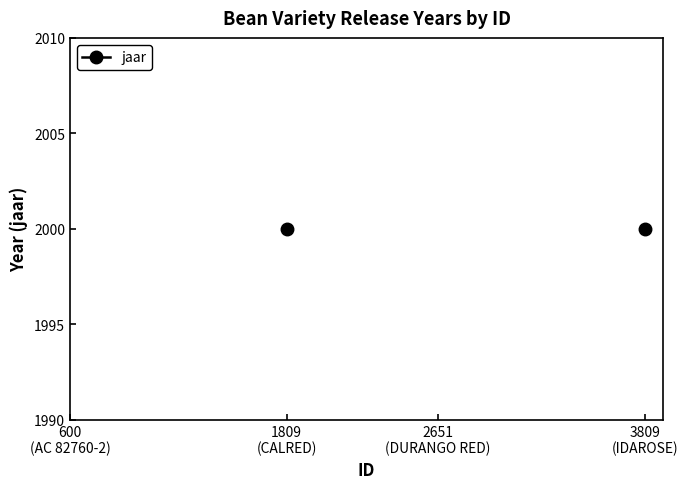

What is the maximum value shown in the chart?

2000.0